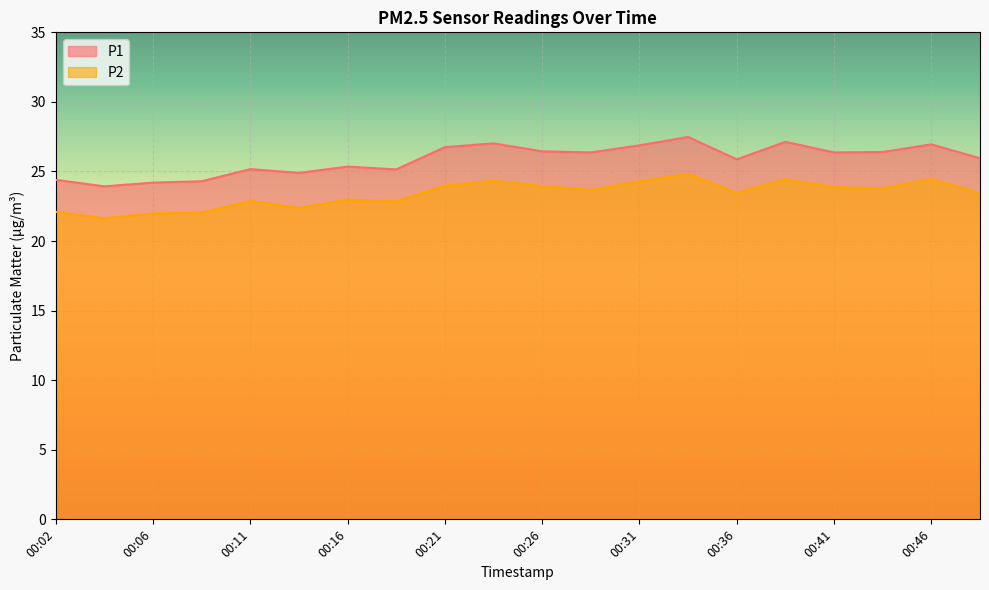

Rank the series by their average value, from highest to lowest.

P1, P2